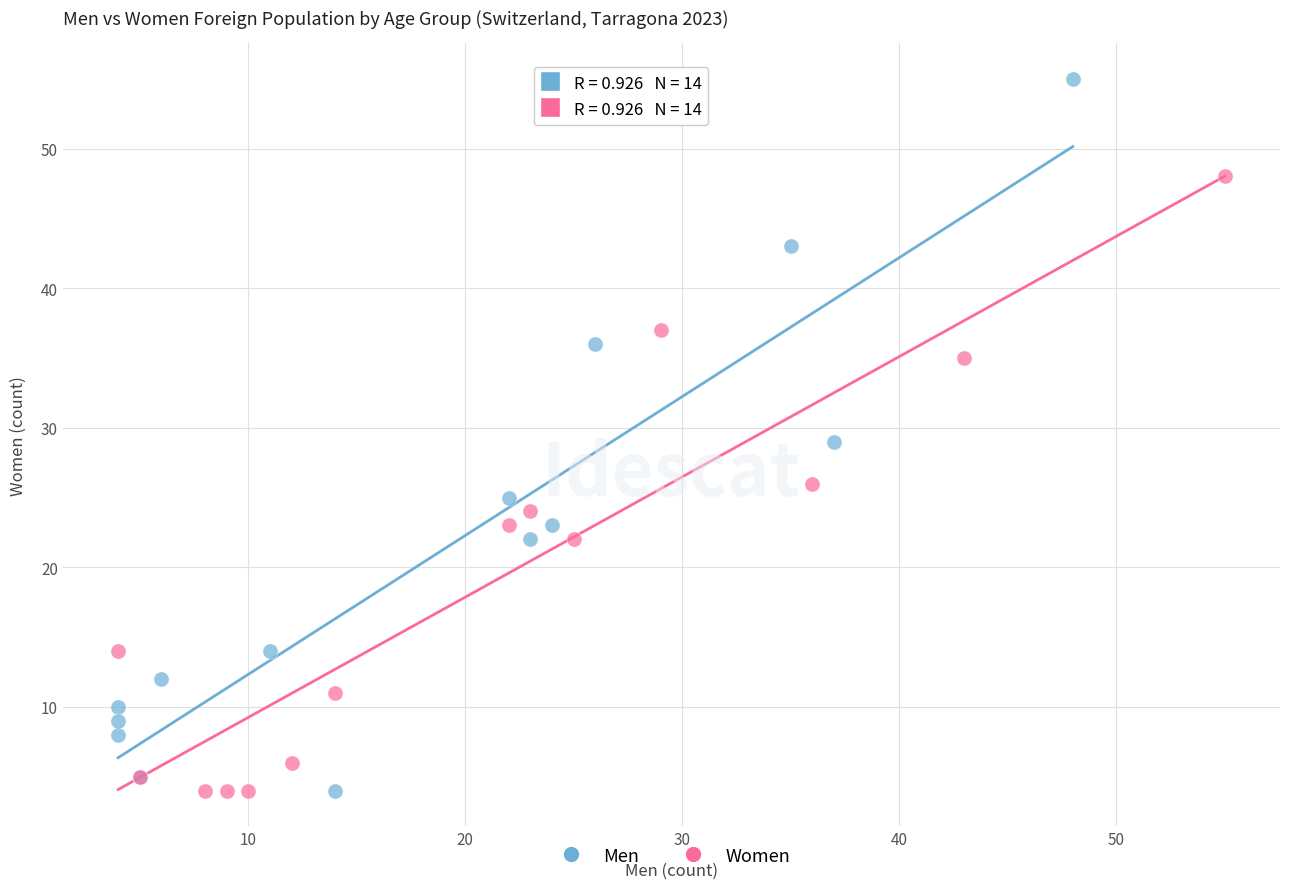

Which series contains the highest Y value?

Men